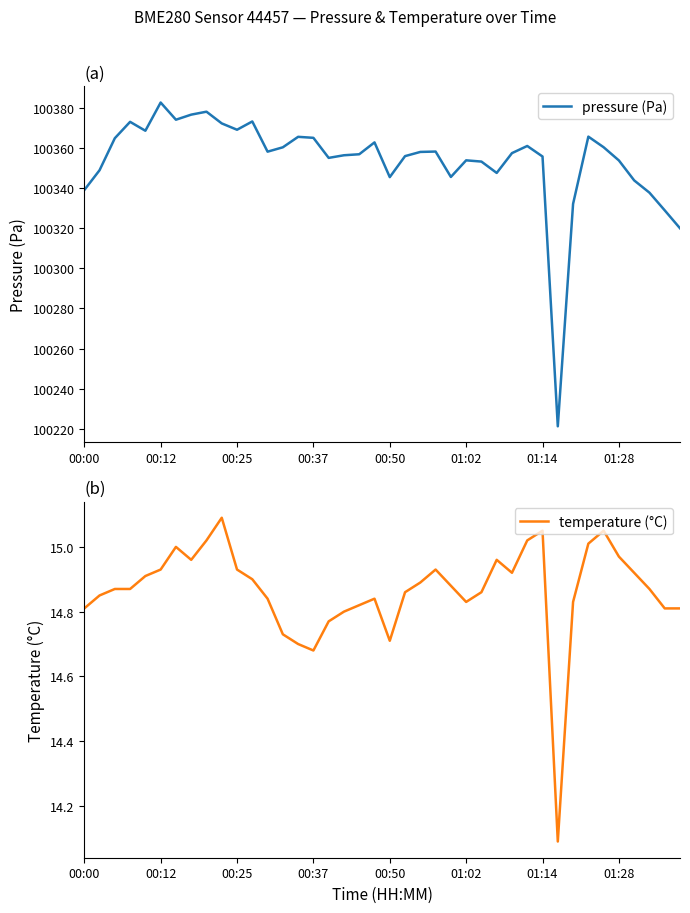

What position from the left is 31?

32